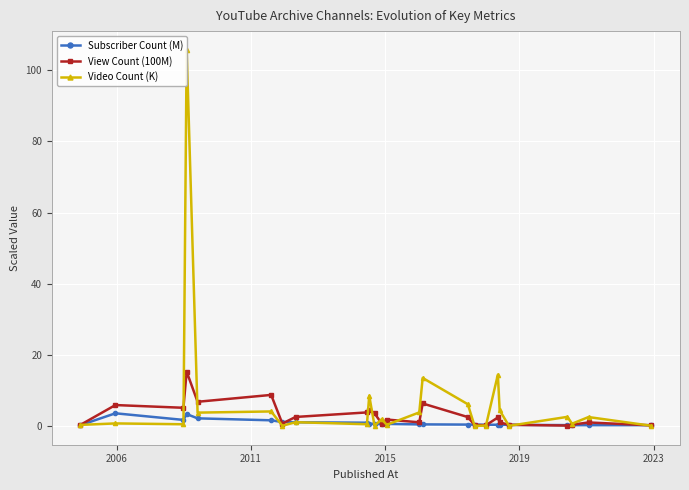

Reading right to left, transcribe all the data shown in this chart.

Subscriber Count (M): 0.2	0.2	0.2	0.3	0.3	0.4	0.4	0.4	0.4	0.4	0.5	0.5	0.6	0.5	0.6	0.6	0.9	1.1	1.1	1.6	2.2	3.4	1.7	3.6	0.2
View Count (100M): 0.2	1.0	0.4	0.1	0.3	1.0	2.4	0.2	0.3	2.5	6.3	1.0	1.8	0.7	3.6	4.6	3.8	2.6	0.7	8.7	6.8	15.3	5.1	5.9	0.3
Video Count (K): 0.1	2.5	0.7	2.6	0.1	4.4	14.4	0.1	0.0	6.1	13.5	3.8	0.3	1.9	0.1	8.5	0.5	1.1	0.1	4.1	3.8	105.7	0.5	0.7	0.3